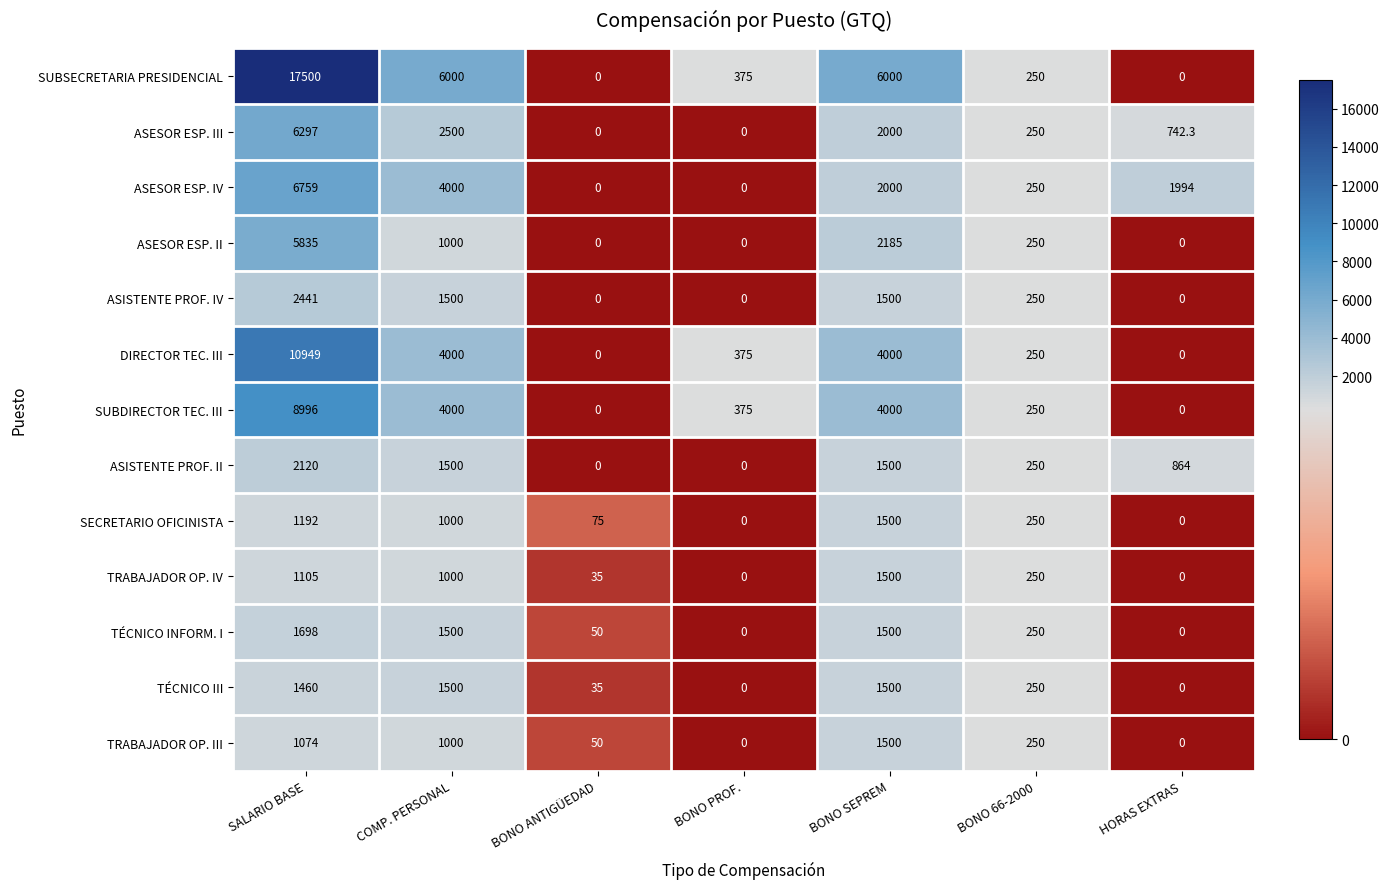

Between BONO SEPREM and BONO 66-2000, which series saw the biggest shift?

SUBSECRETARIA PRESIDENCIAL